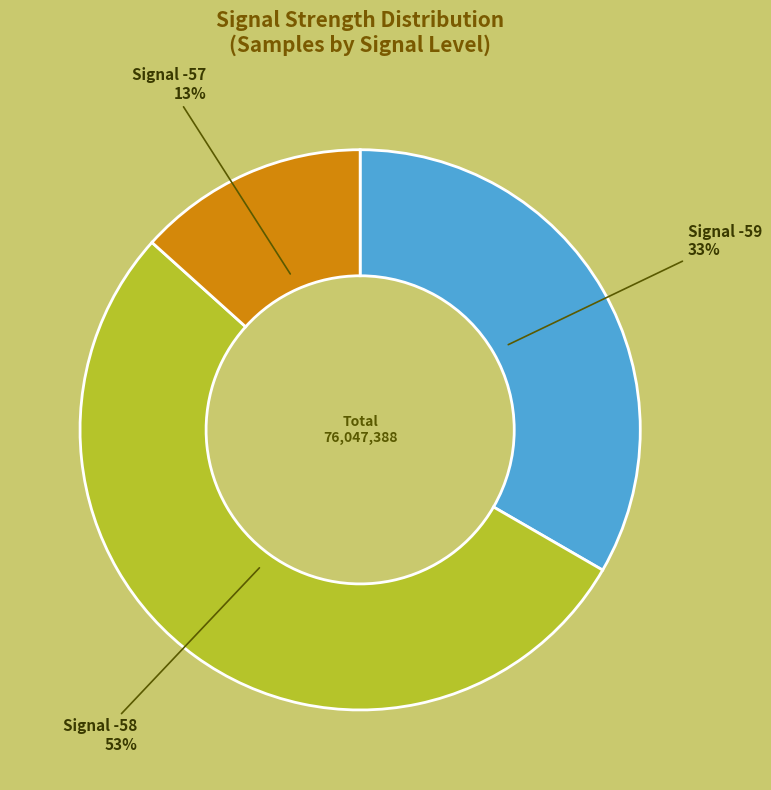

How many segments does this pie chart have?

3